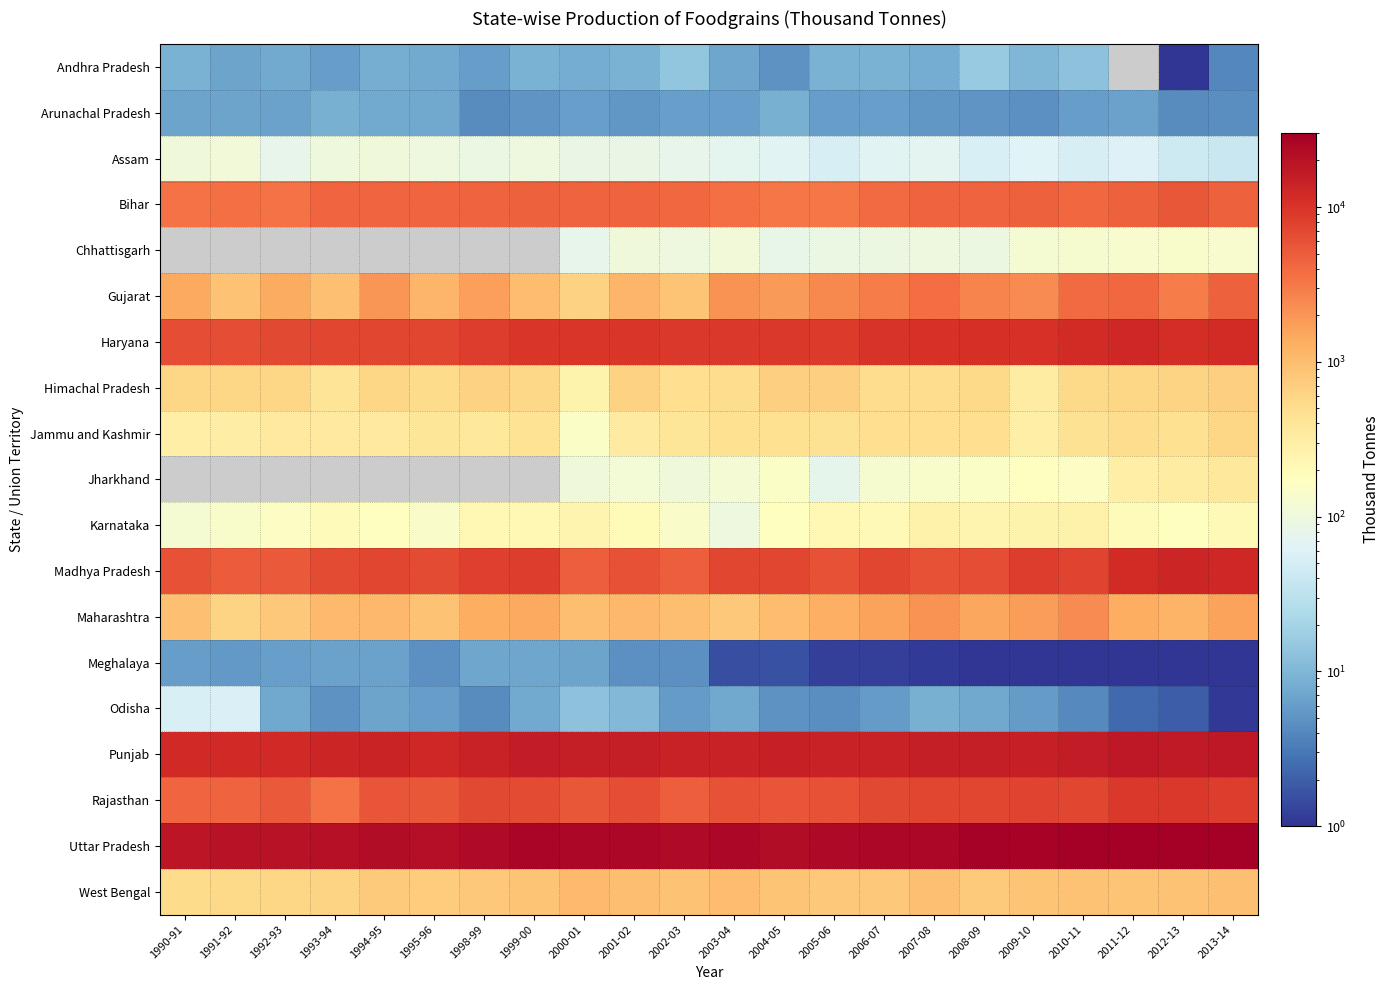

At which category is the sum across all series the highest?

2013-14